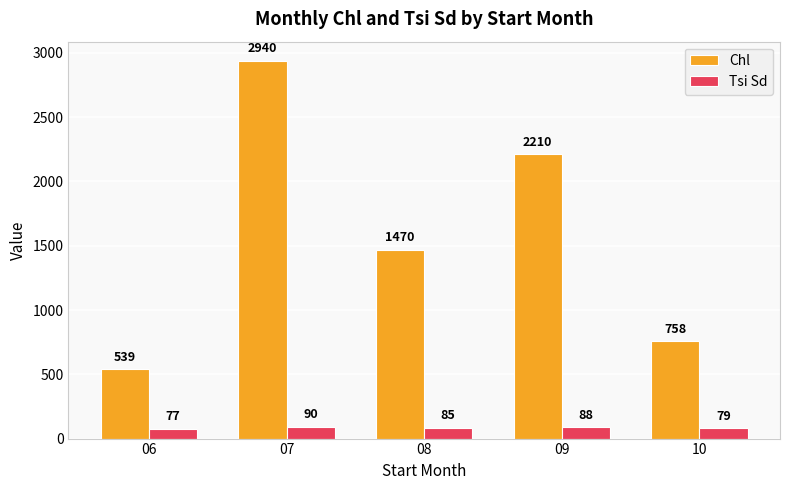

What are all the series names shown in the legend?

Chl, Tsi Sd